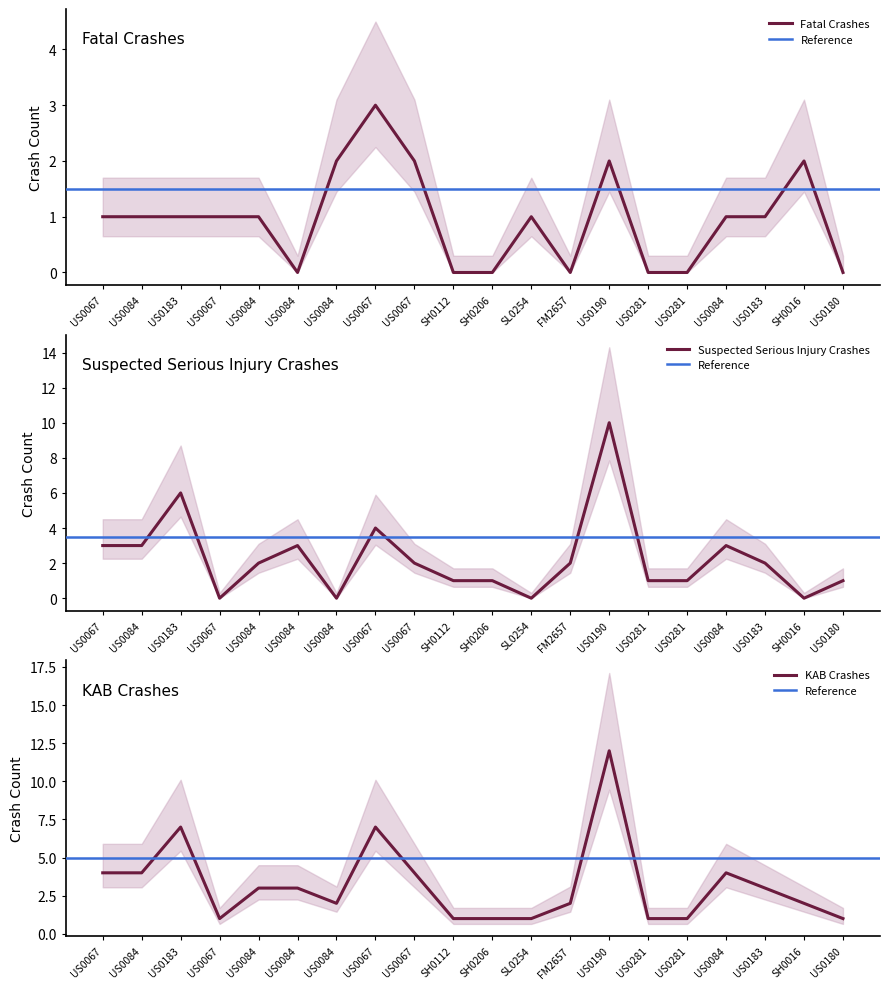

Which series has the largest total across all categories?

KAB Crashes